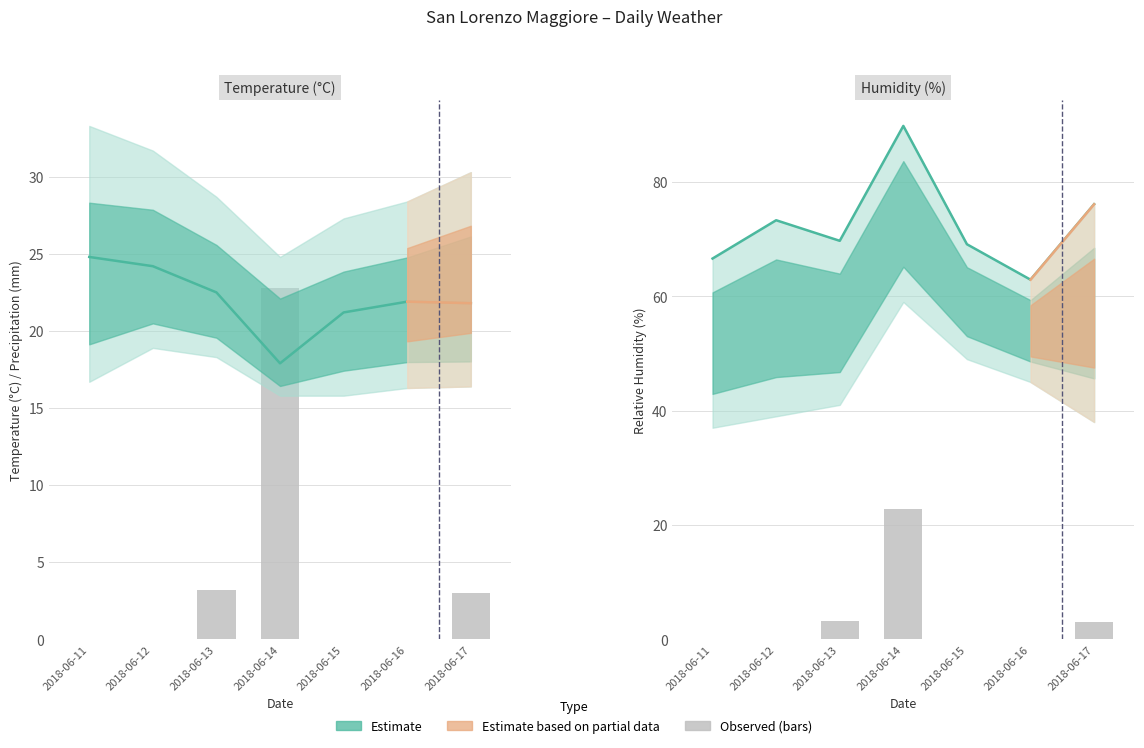

Rank the series at 2018-06-16 from highest to lowest value.

Humidity Med (%), Temp Med (°C), Precipitation Max (mm)